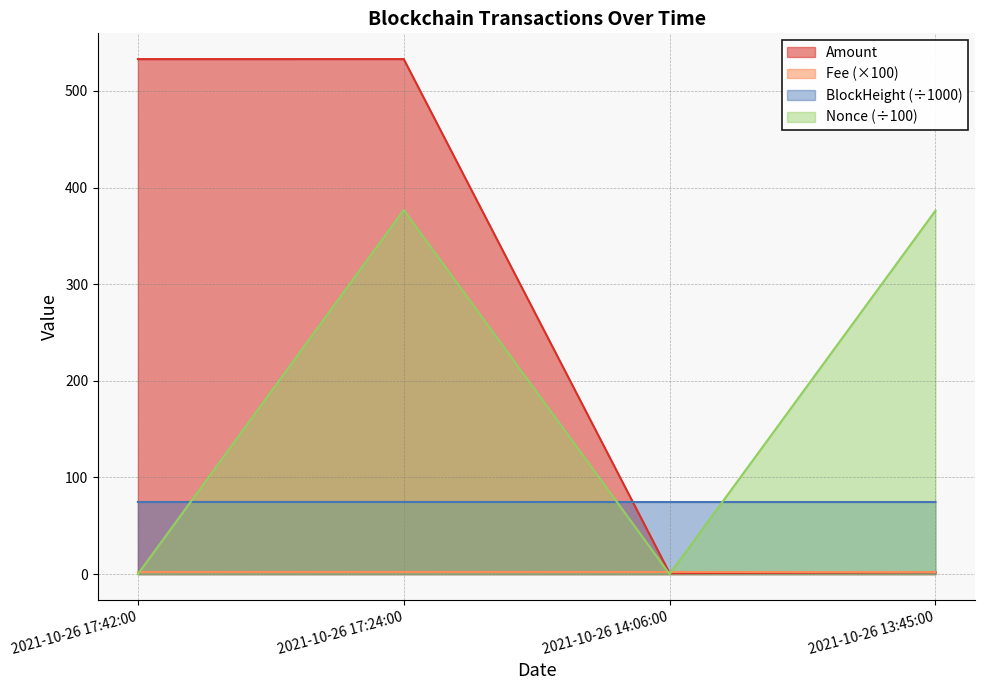

What is the greatest value displayed?

533.0